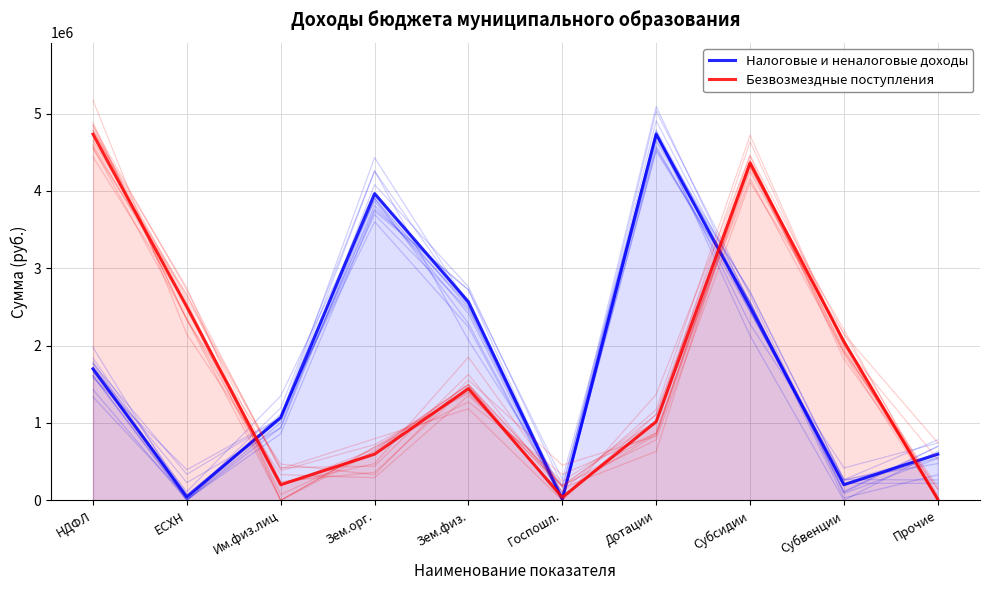

At which category does Налоговые и неналоговые доходы reach its first local peak?

Зем.орг.